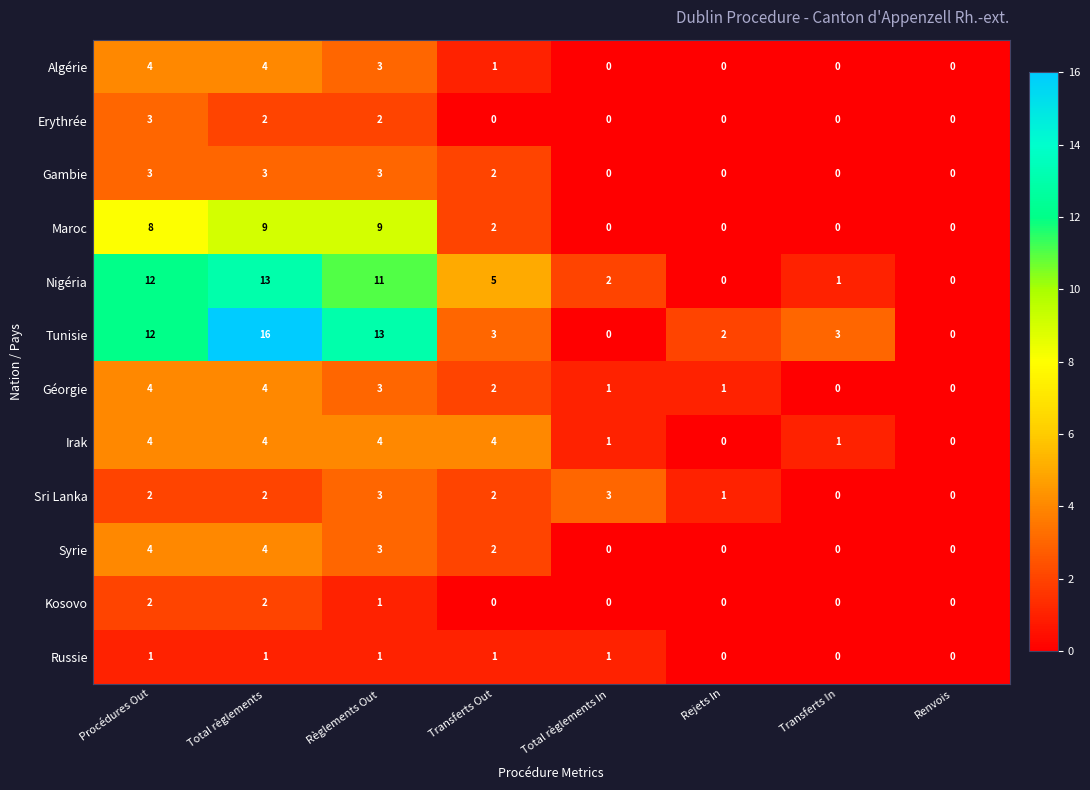

At which category is the sum across all series the highest?

Total règlements